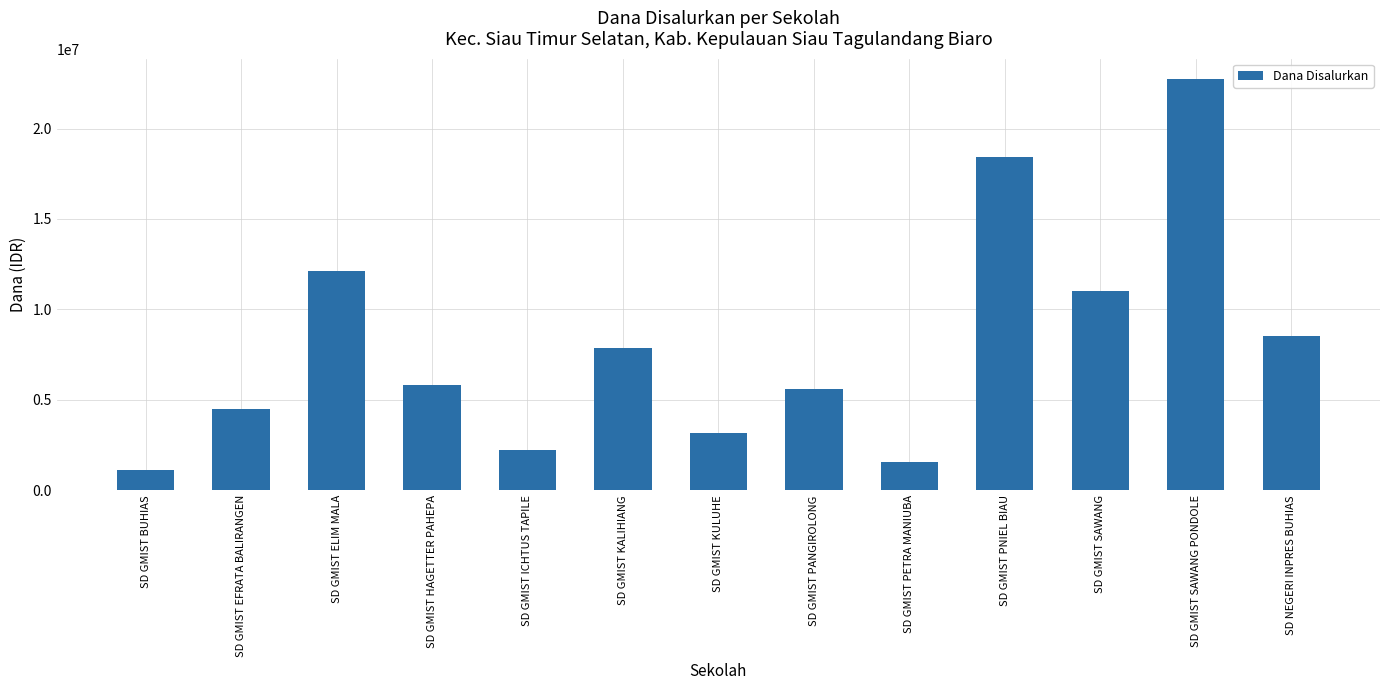

List the labels in order of value, smallest first.

SD GMIST BUHIAS, SD GMIST PETRA MANIUBA, SD GMIST ICHTUS TAPILE, SD GMIST KULUHE, SD GMIST EFRATA BALIRANGEN, SD GMIST PANGIROLONG, SD GMIST HAGETTER PAHEPA, SD GMIST KALIHIANG, SD NEGERI INPRES BUHIAS, SD GMIST SAWANG, SD GMIST ELIM MALA, SD GMIST PNIEL BIAU, SD GMIST SAWANG PONDOLE